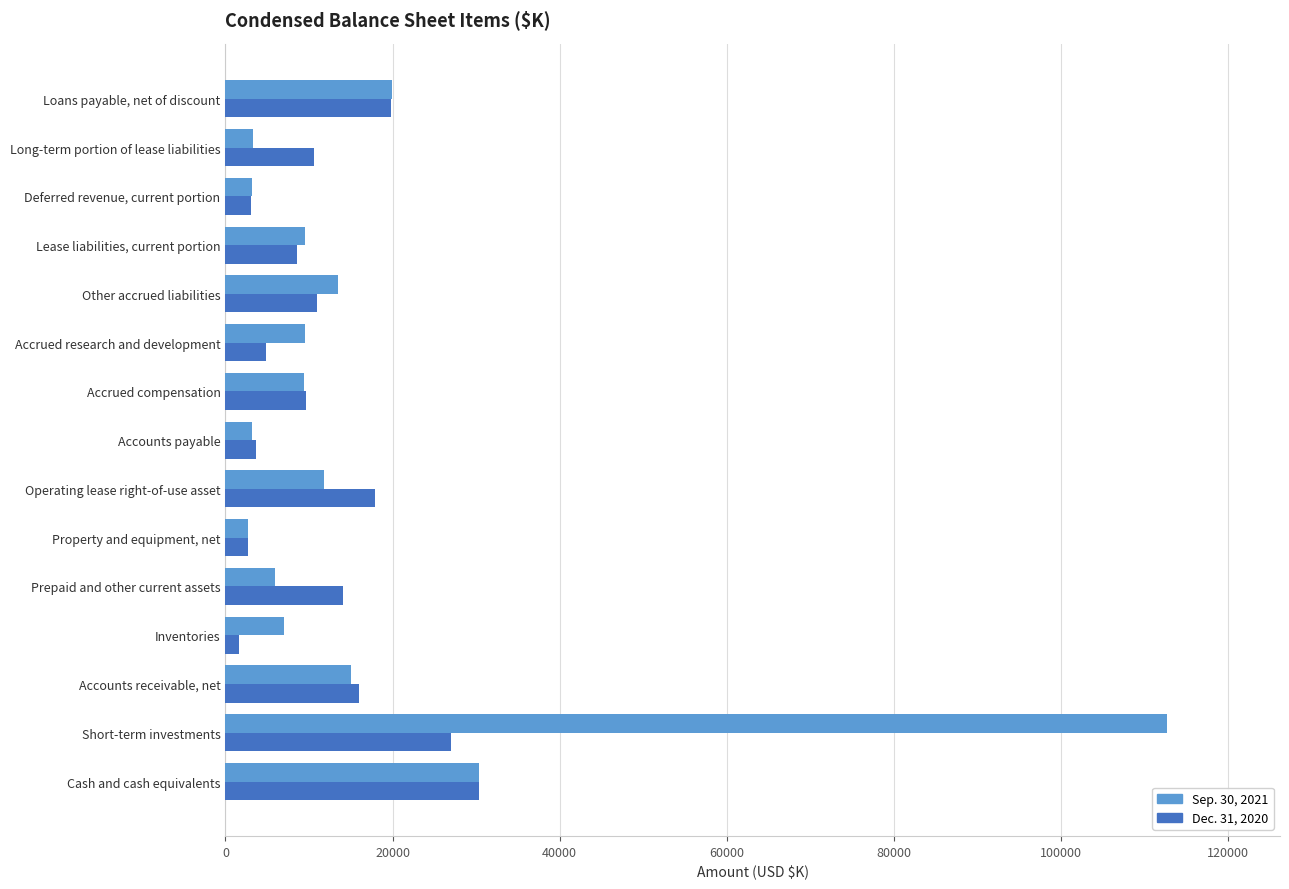

At which category is the sum across all series the highest?

Short-term investments